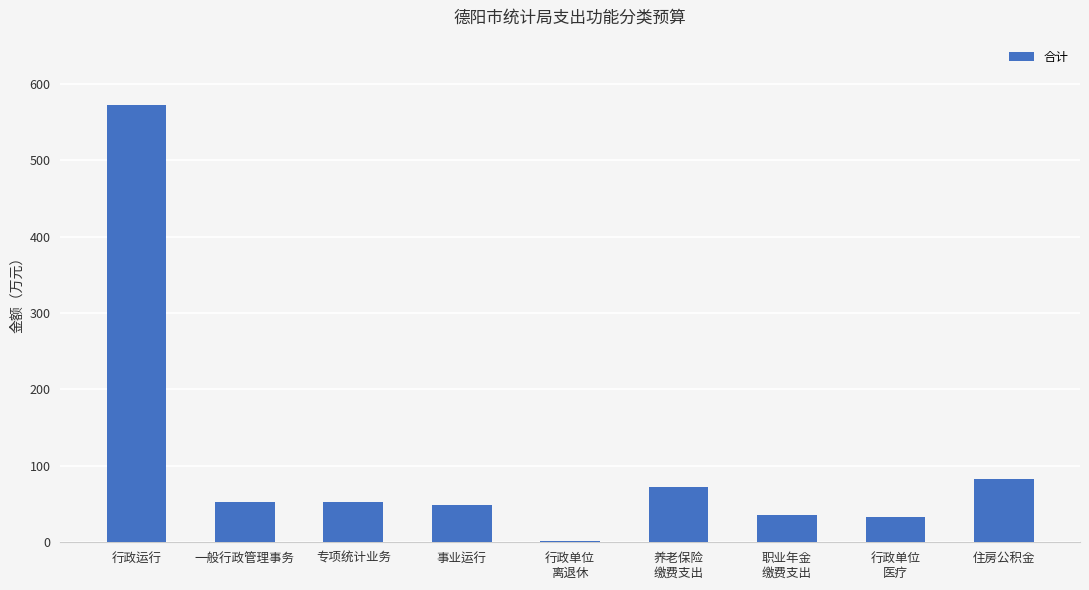

At which label is the value closest to 286?

住房公积金